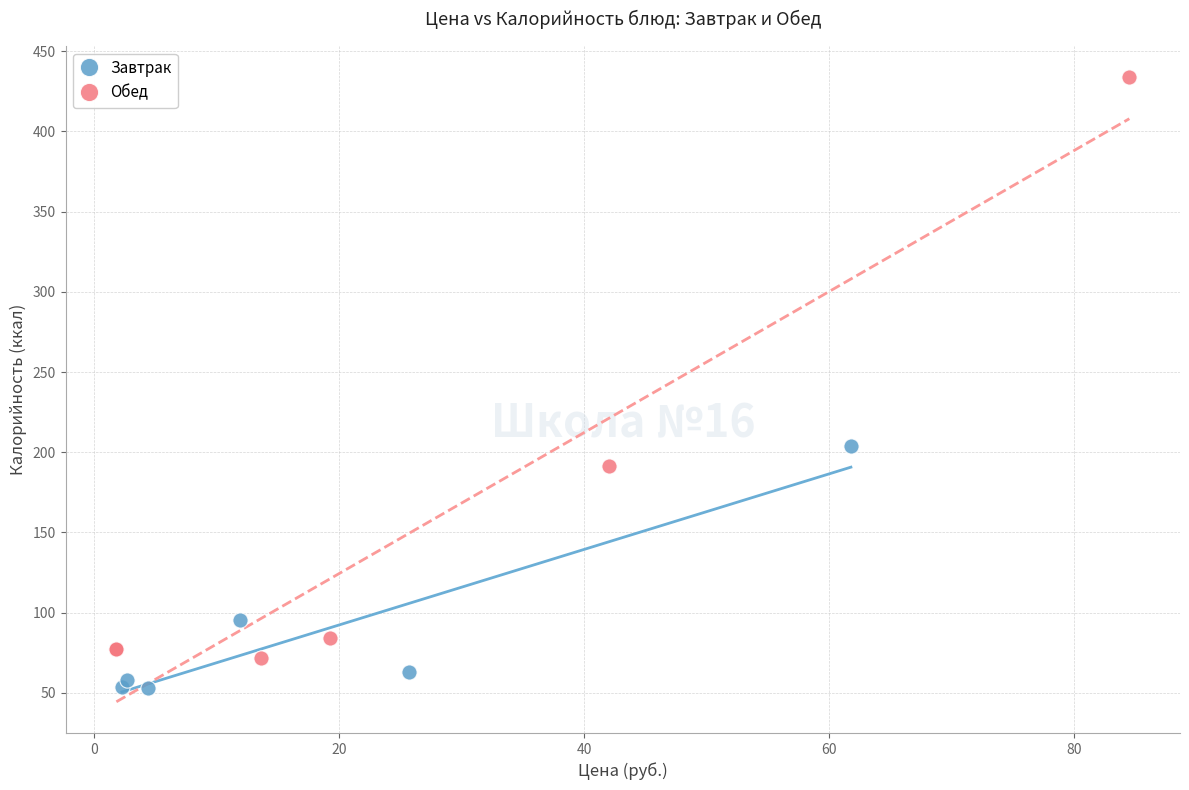

Which series has the largest Y range (max minus min)?

Обед